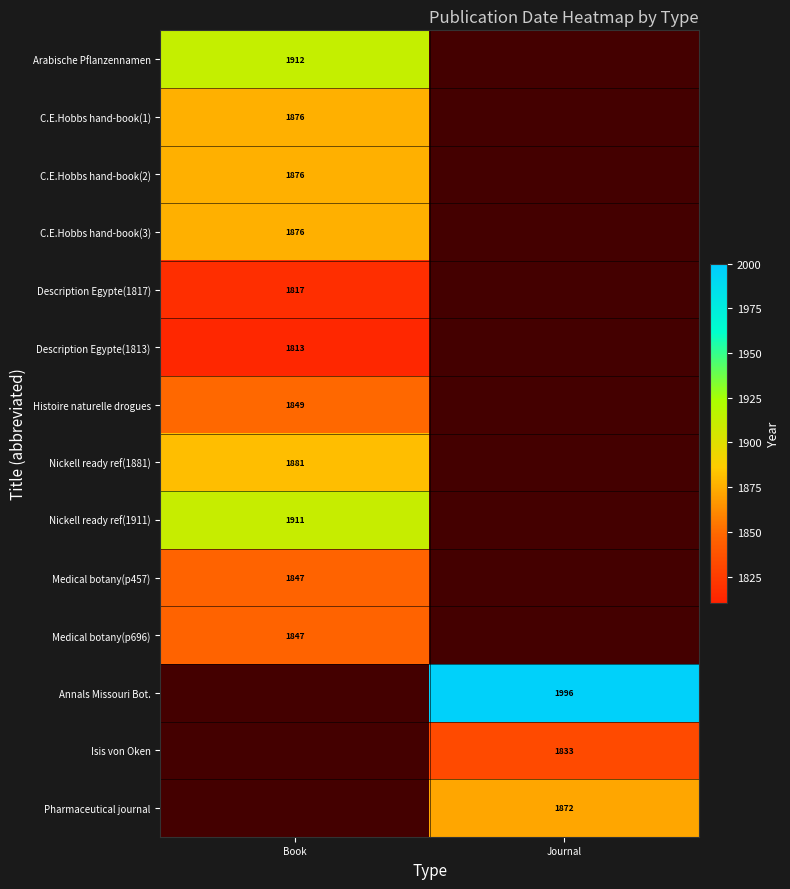

Is the value of Isis von Oken at Journal greater than the value of Pharmaceutical journal at Journal?

No